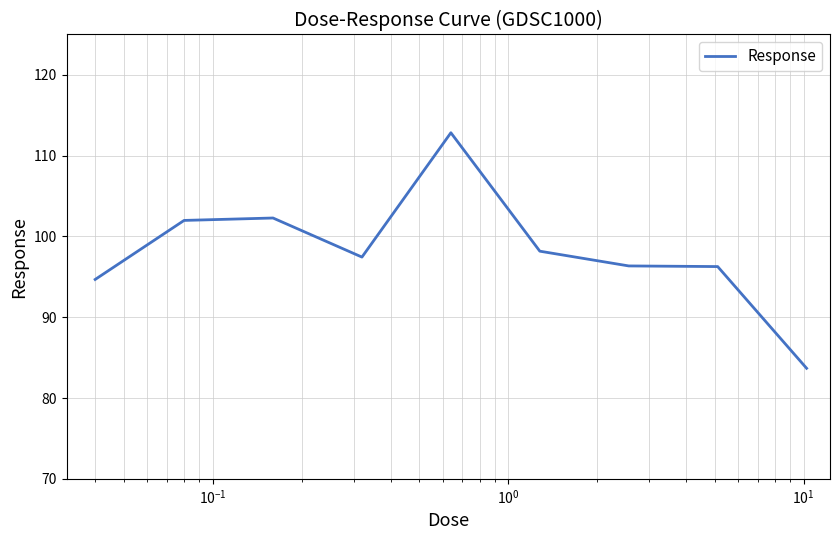

What is the smallest value displayed?

83.7